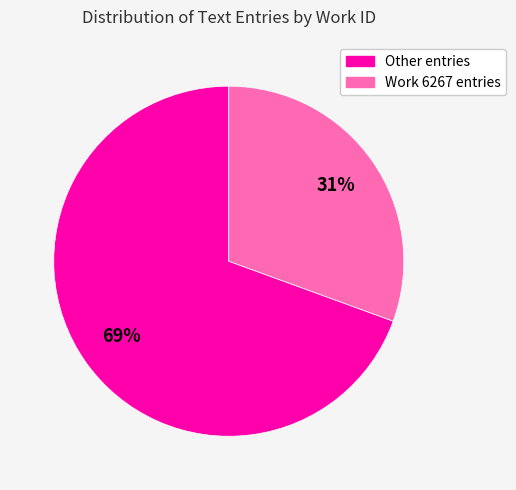

Is there a majority slice in this chart?

Yes